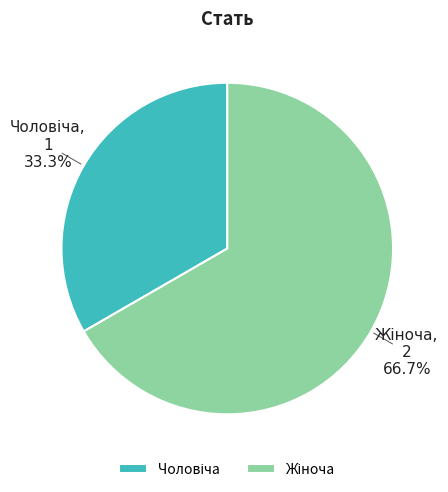

Is there any slice that represents more than half of the pie?

Yes